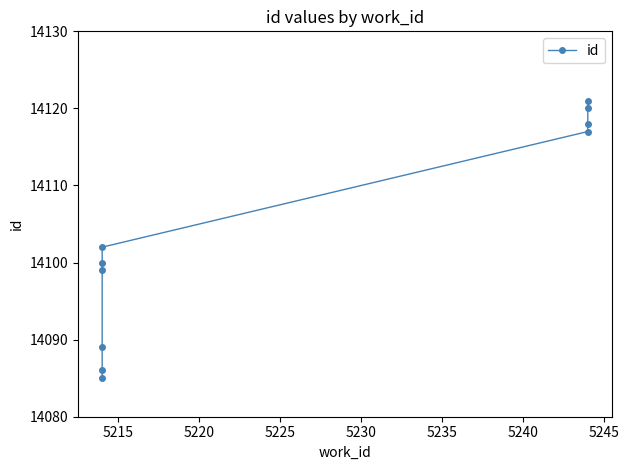

Reading left to right, extract all data points from this chart.

14085	14086	14089	14099	14100	14102	14117	14118	14120	14121